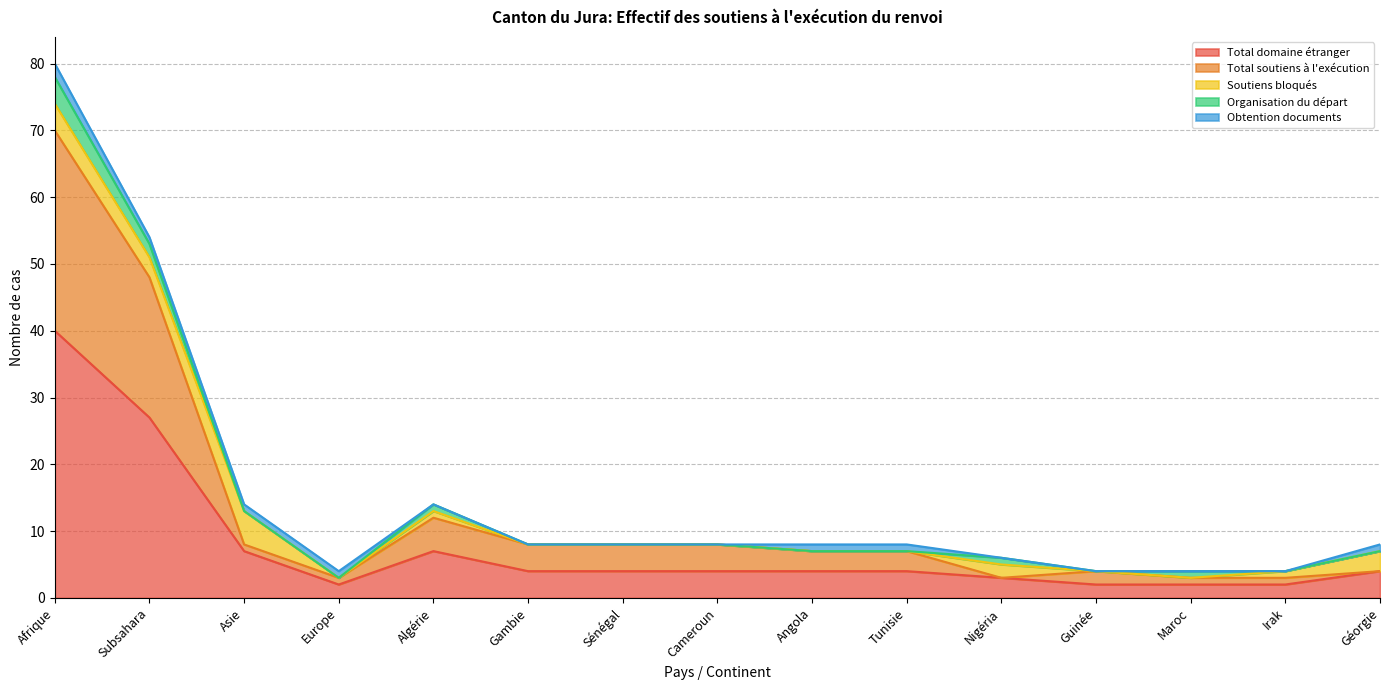

Which series has the largest total across all categories?

Total domaine étranger